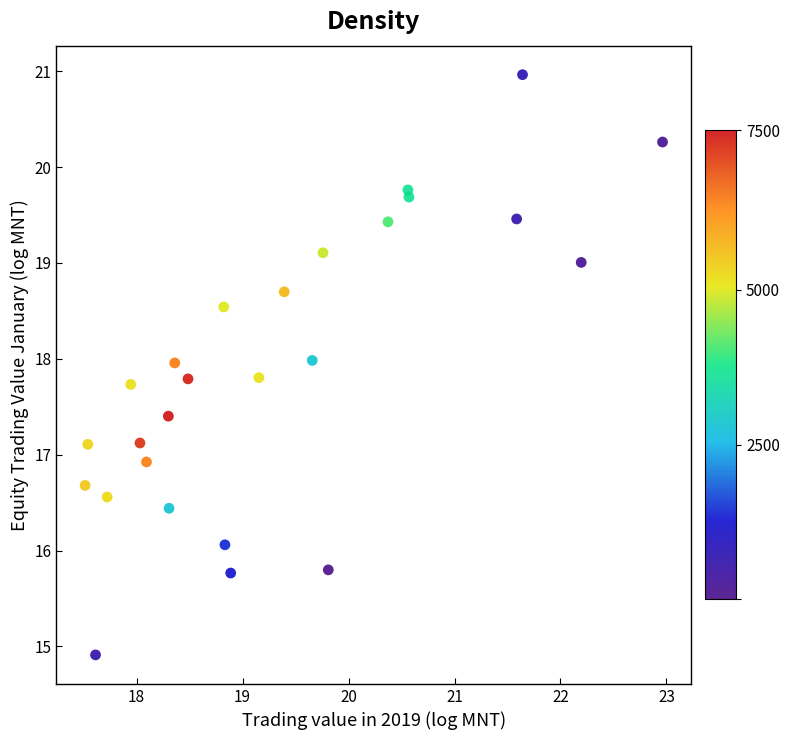

What is the range of X values (max minus min)?

5.4